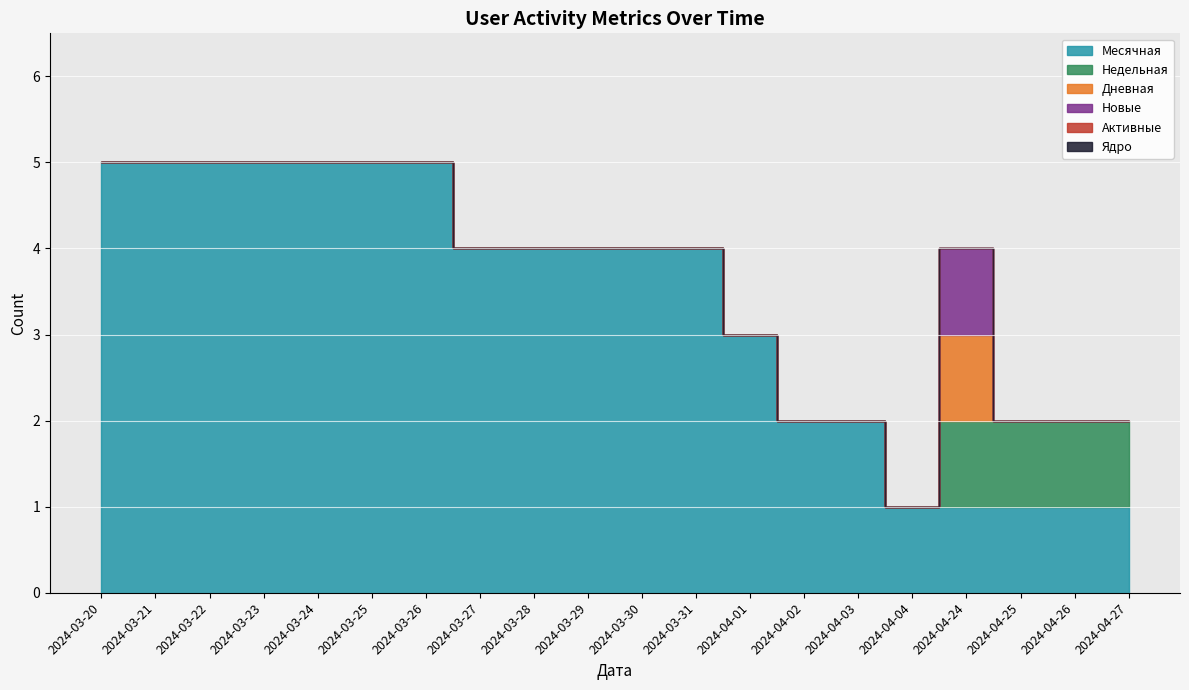

What are all the series names shown in the legend?

Месячная, Недельная, Дневная, Новые, Активные, Ядро